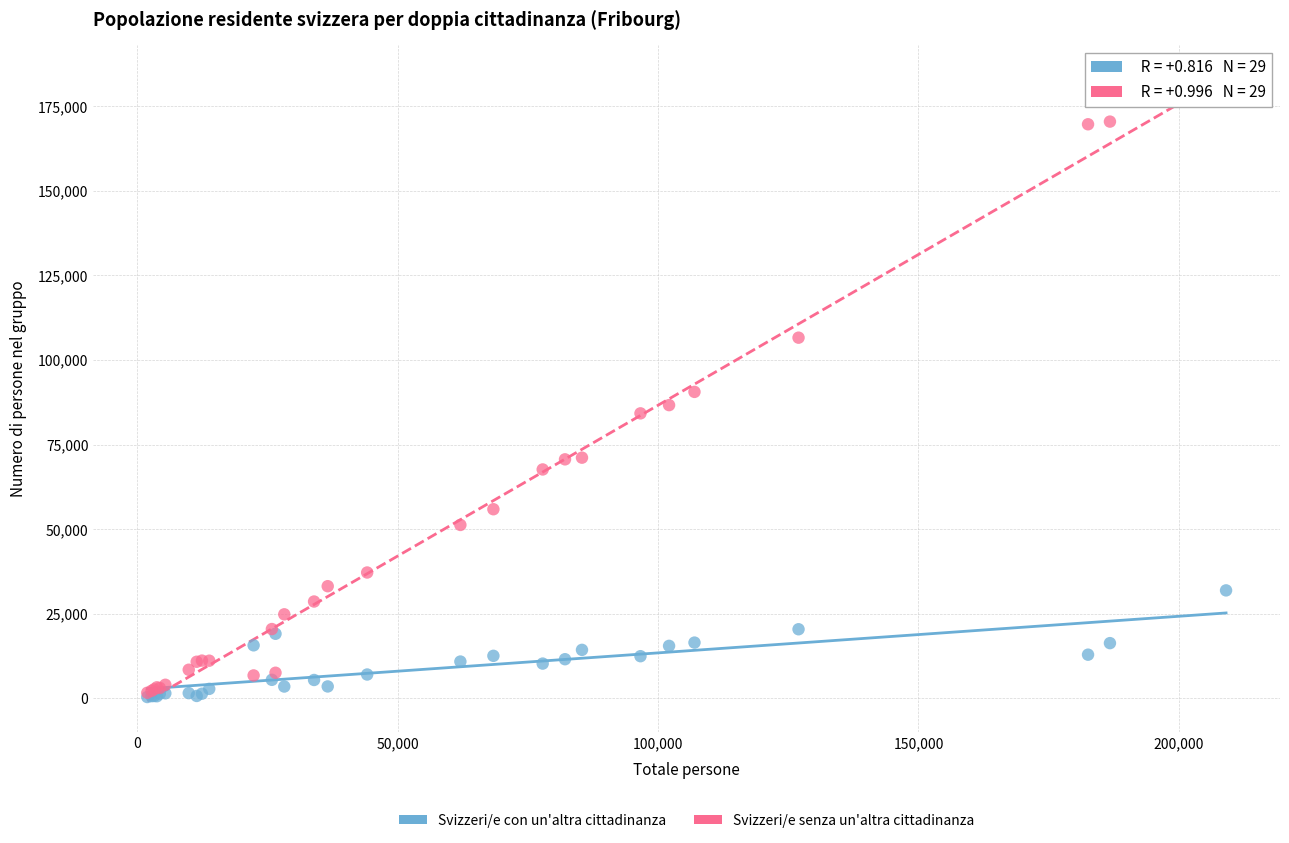

Which series has the largest Y range (max minus min)?

Svizzeri/e senza un'altra cittadinanza